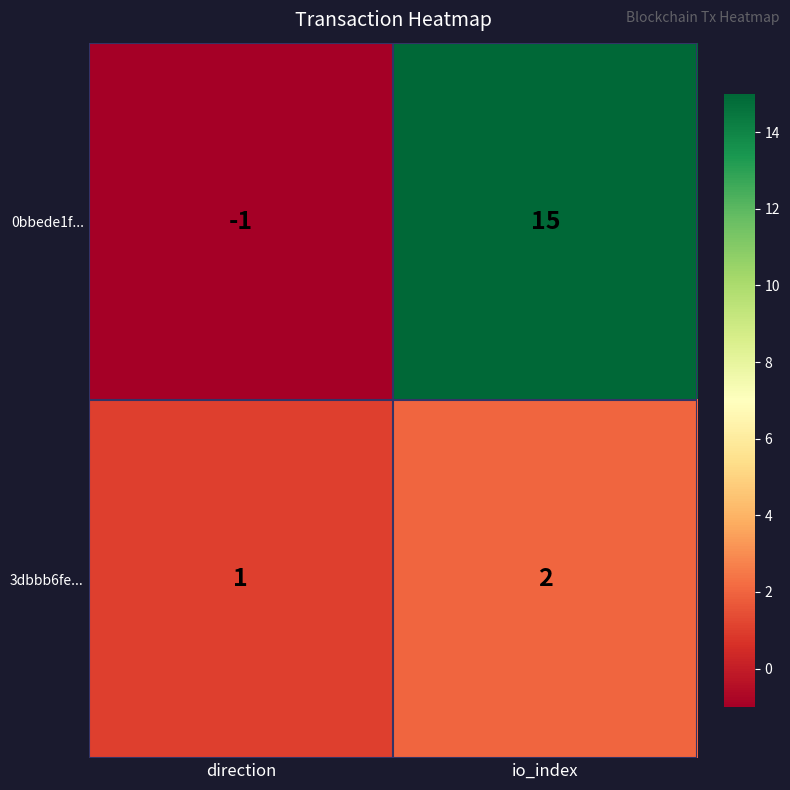

Which series changed the most between direction and io_index?

0bbede1f...